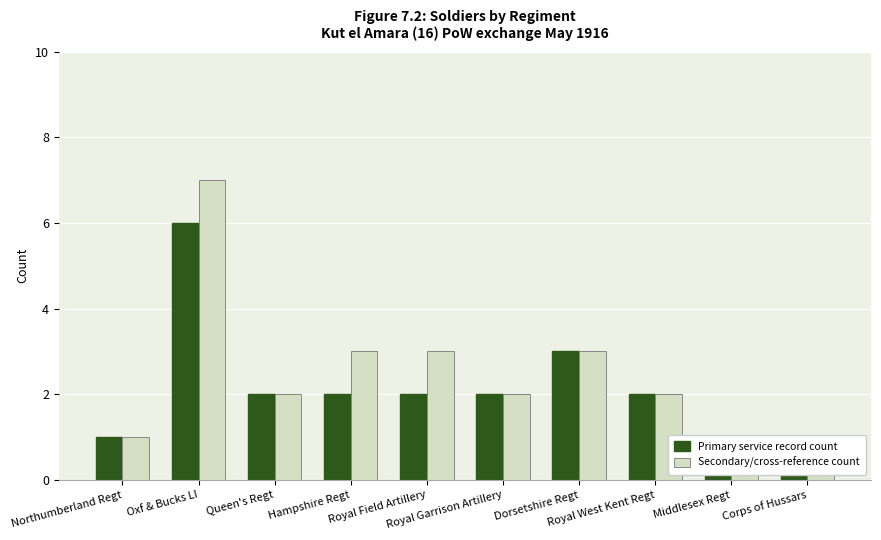

List the series in order of their overall mean, highest first.

Secondary/cross-reference count, Primary service record count